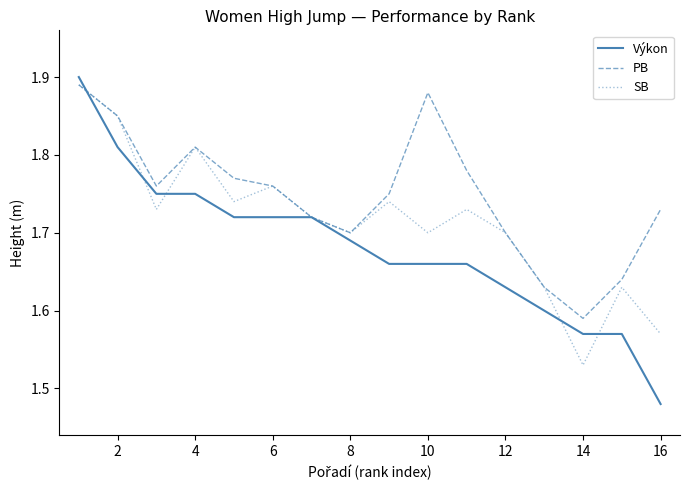

List the series in order of their overall mean, highest first.

PB, SB, Výkon